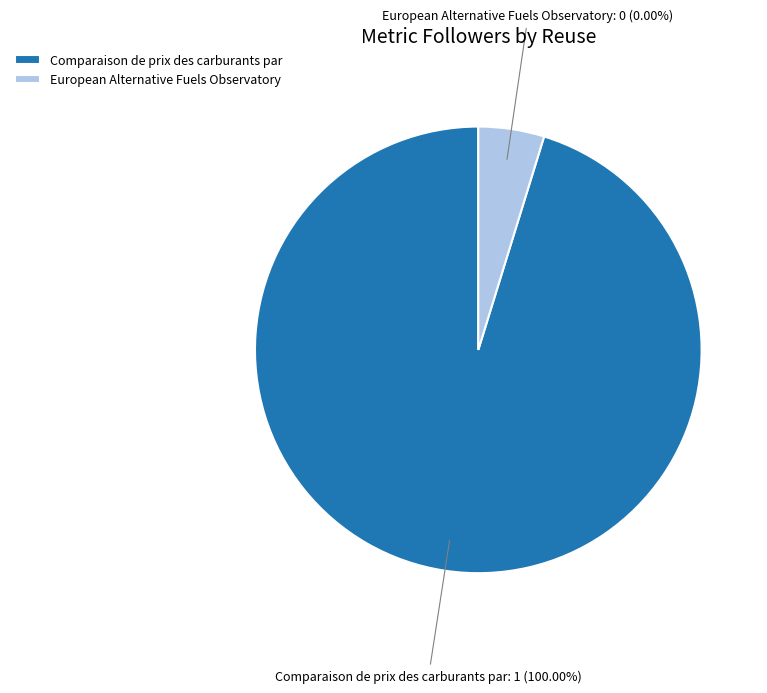

True or false: Comparaison de prix des carburants par accounts for 100% of the total.

True